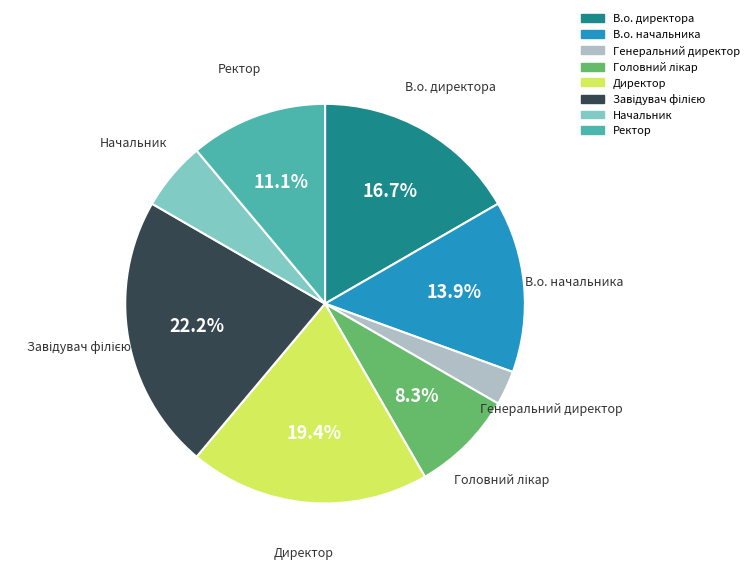

Is Директор the majority of the pie?

No